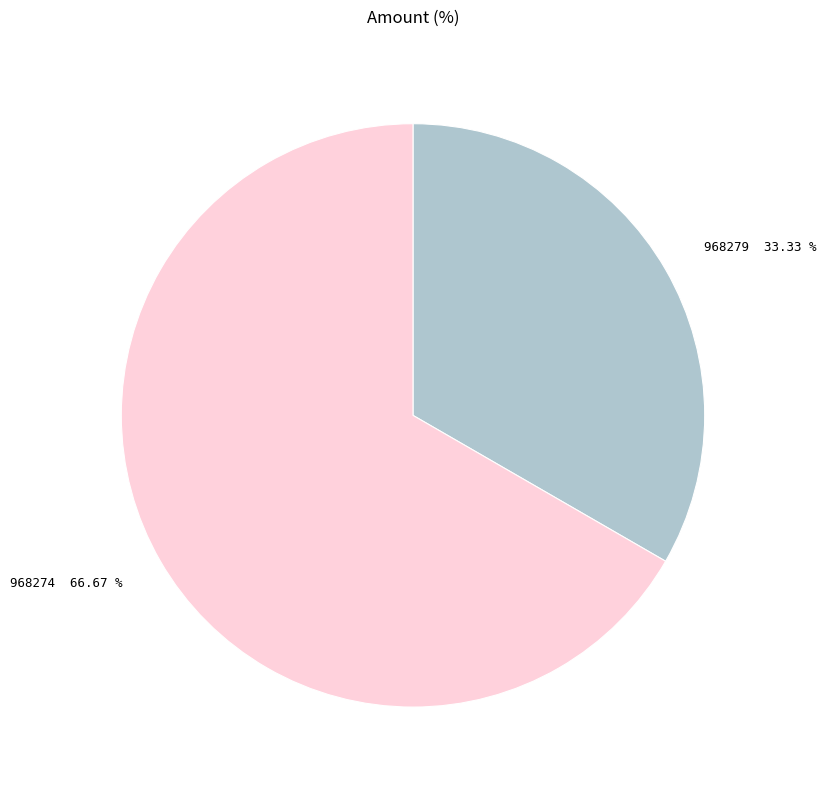

True or false: 968274 accounts for 67% of the total.

True